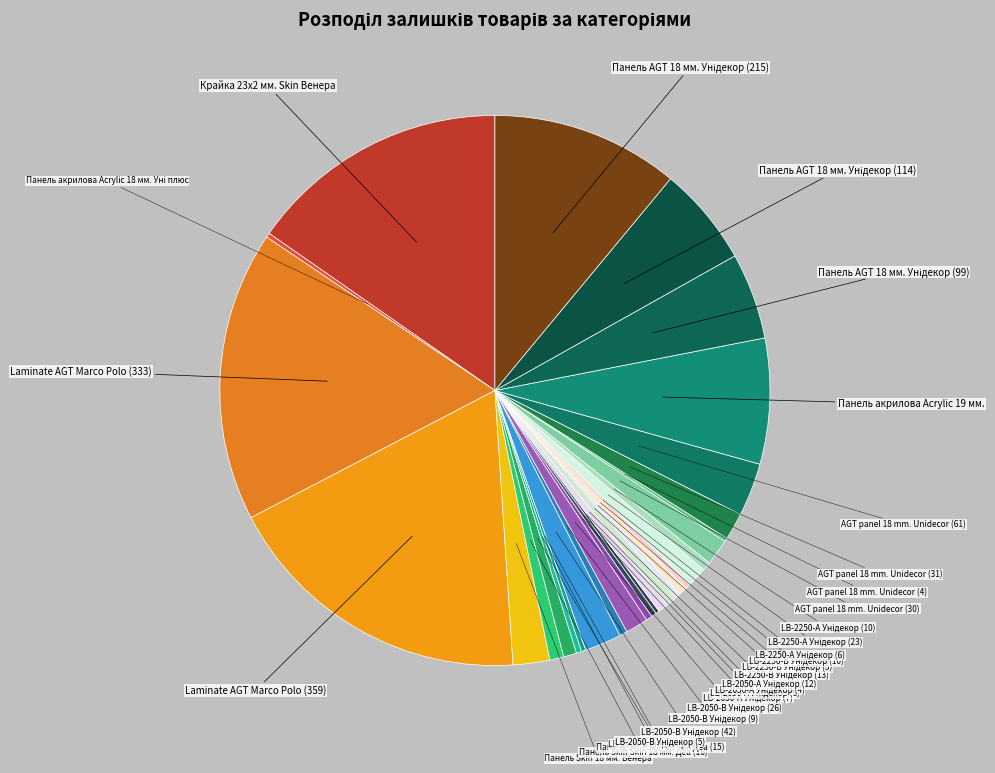

Which category has the biggest portion of the pie?

Laminate AGT Marco Polo (359)